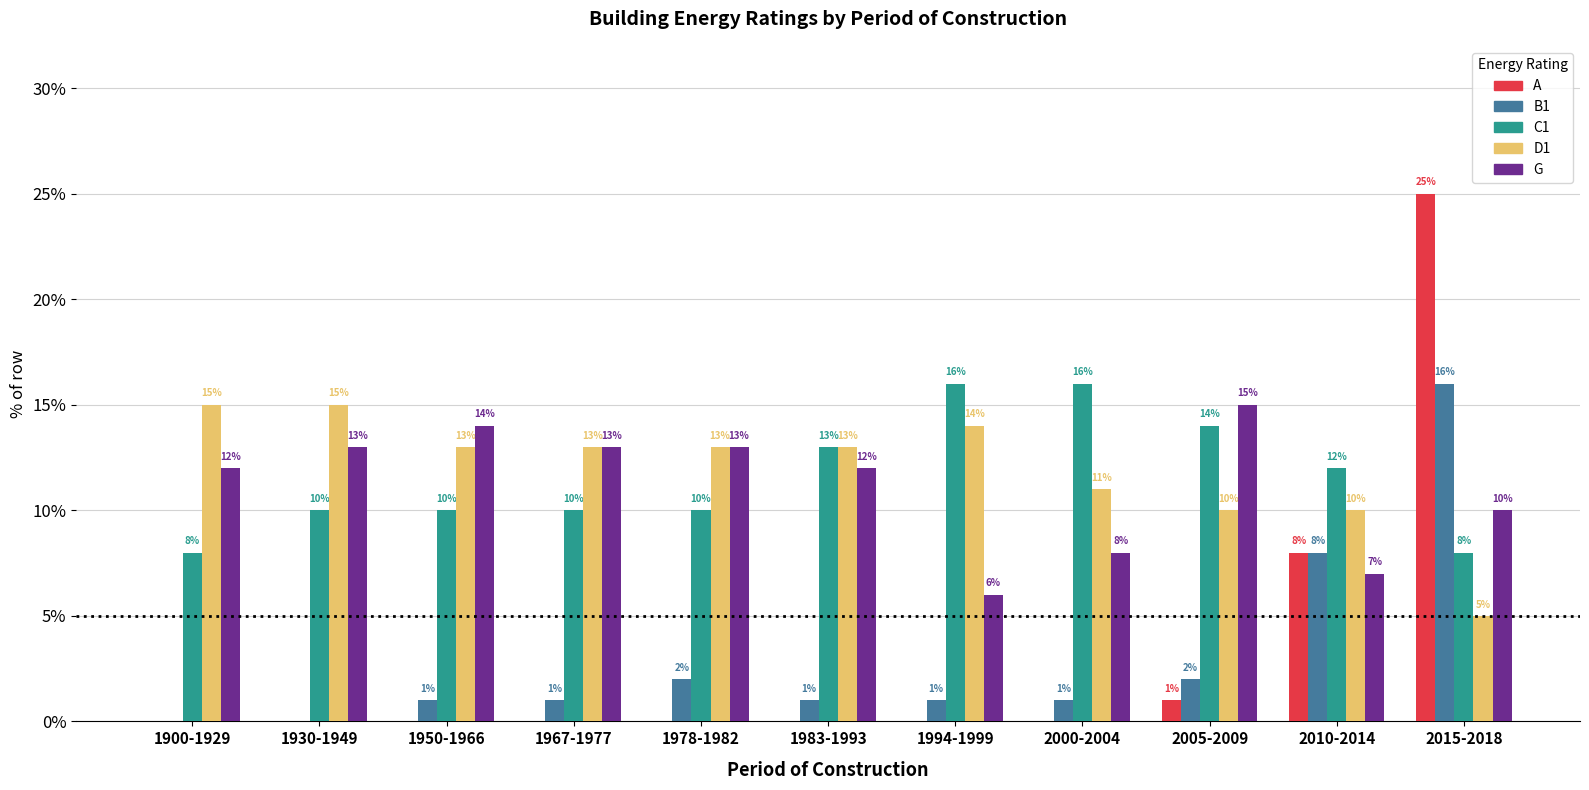

Reading right to left, transcribe all the data shown in this chart.

A: 25	8	1	0	0	0	0	0	0	0	0
B1: 16	8	2	1	1	1	2	1	1	0	0
C1: 8	12	14	16	16	13	10	10	10	10	8
D1: 5	10	10	11	14	13	13	13	13	15	15
G: 10	7	15	8	6	12	13	13	14	13	12